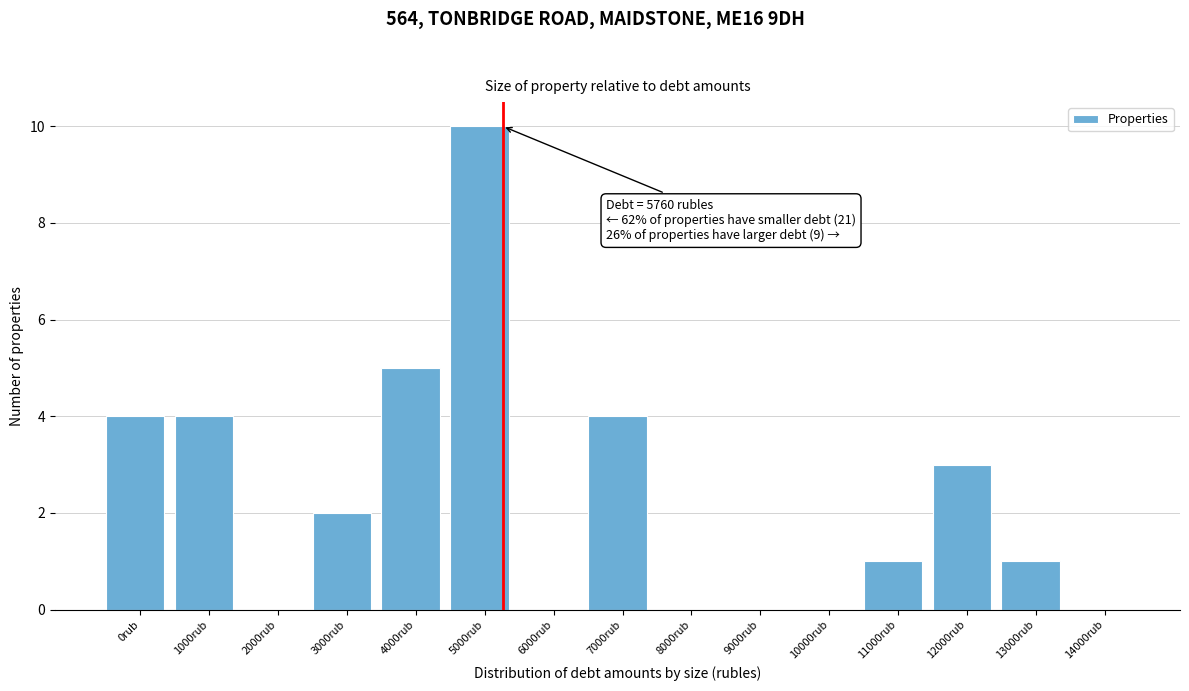

Reading left to right, list all the values displayed in this chart.

0rub=4	1000rub=4	2000rub=0	3000rub=2	4000rub=5	5000rub=10	6000rub=0	7000rub=4	8000rub=0	9000rub=0	10000rub=0	11000rub=1	12000rub=3	13000rub=1	14000rub=0